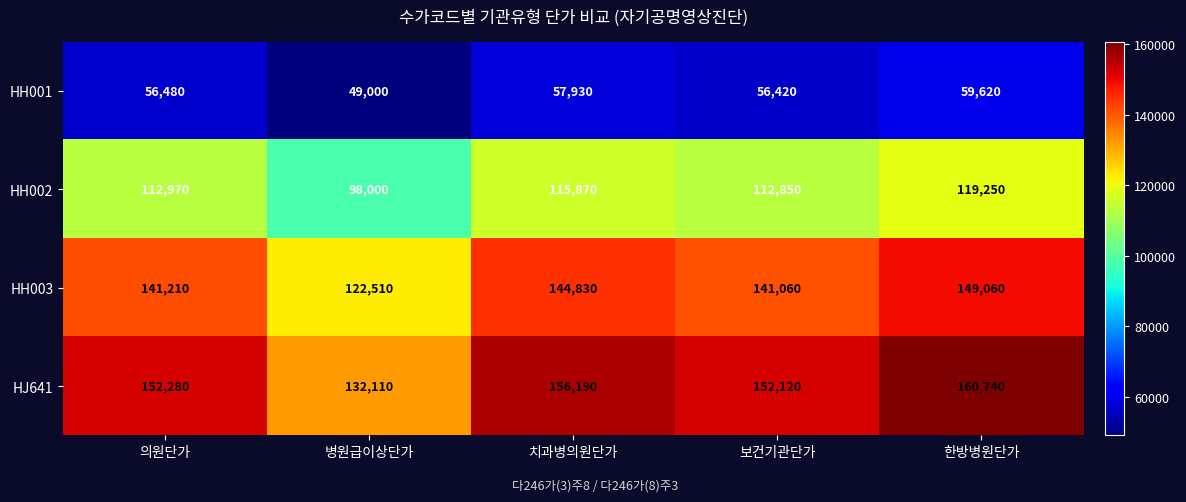

What is the average value of the HH003 series?

139734